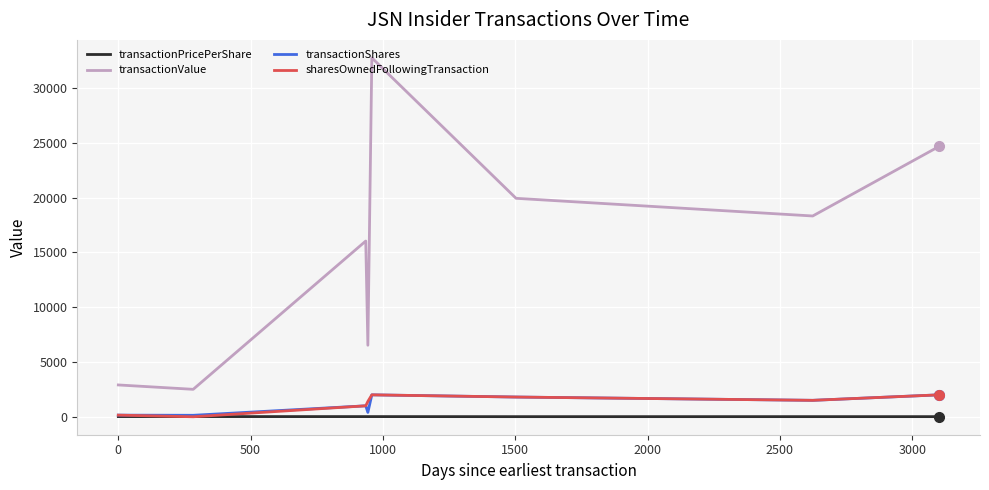

True or false: transactionShares and transactionValue cross at least once.

False